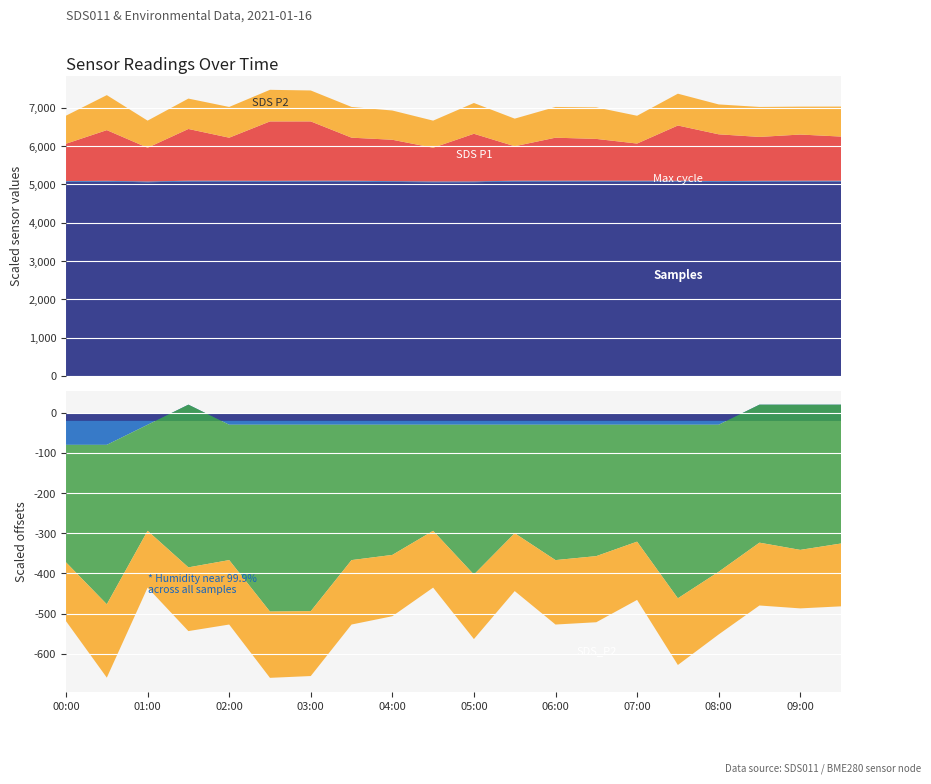

Reading right to left, what are all the values shown in this chart?

Samples: 5074154.0	5073911.0	5071667.0	5064789.0	5074595.0	5073956.0	5074844.0	5073662.0	5073855.0	5055479.0	5054713.0	5062329.0	5074227.0	5074481.0	5070531.0	5073662.0	5073993.0	5054713.0	5071261.0	5064551.0
SDS_P1: 11.5	12.1	11.4	12.2	14.4	9.7	10.9	11.2	9.0	12.4	8.8	10.8	11.2	15.5	15.5	11.2	13.5	8.8	13.2	9.8
SDS_P2: 7.8	7.3	7.8	7.8	8.3	7.2	8.2	8.0	7.2	8.0	7.1	7.6	8.0	8.1	8.2	8.0	7.9	7.1	9.1	7.3
Max_cycle: 20197.0	20185.0	20188.0	20217.0	20231.0	20201.0	20181.0	20209.0	20201.0	20660.0	20230.0	20646.0	20200.0	20188.0	20580.0	20209.0	20261.0	20230.0	20194.0	20214.0
Humidity: 99.9	99.9	99.9	99.9	99.9	99.9	99.9	99.9	99.9	99.9	99.9	99.9	99.9	99.9	99.9	99.9	99.9	99.9	99.9	99.9
Temp: 0.4	0.4	0.4	0.5	0.5	0.5	0.5	0.5	0.5	0.5	0.5	0.5	0.5	0.5	0.5	0.5	0.4	0.5	0.6	0.6